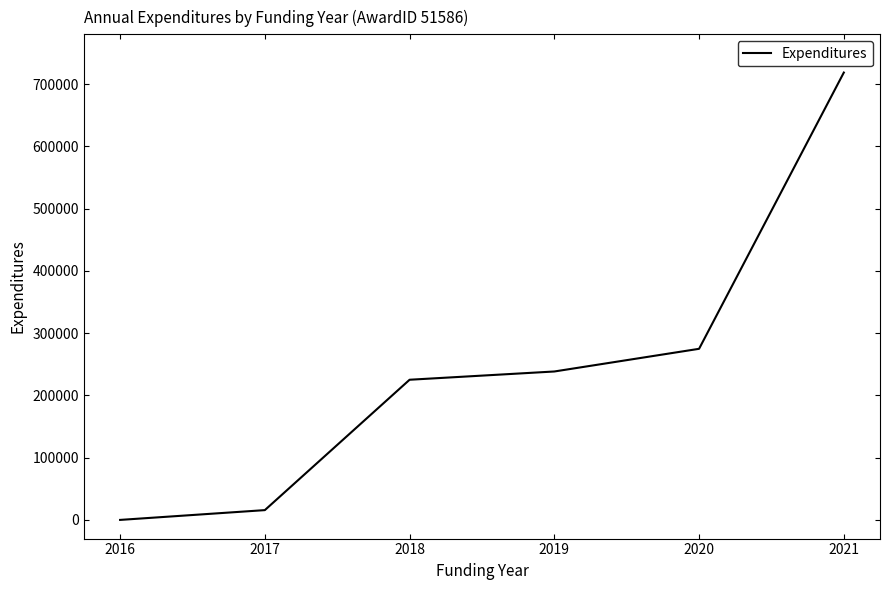

True or false: the data has more than 0 interior local peaks.

False